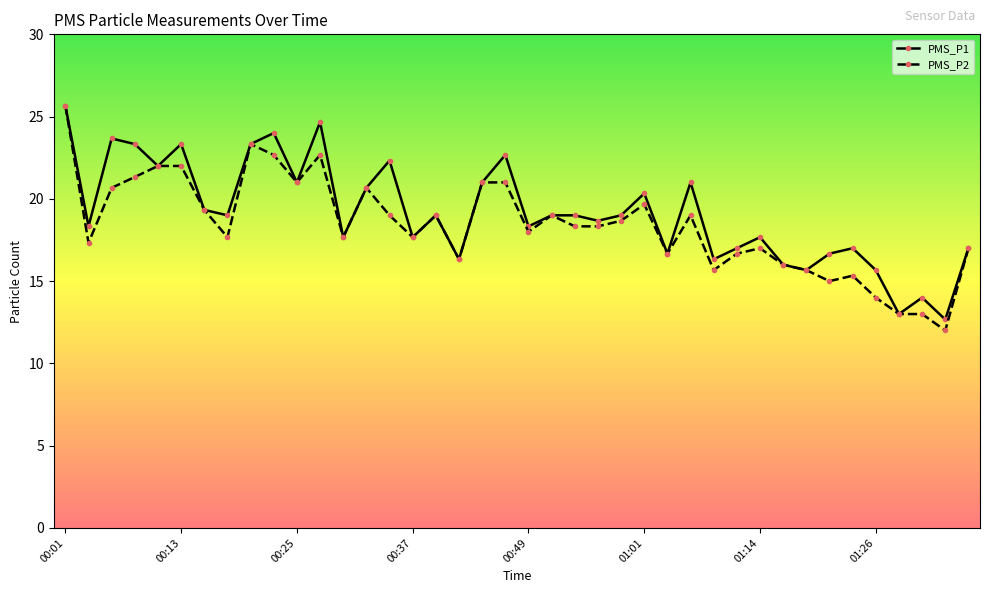

What is the minimum value shown in the chart?

12.0